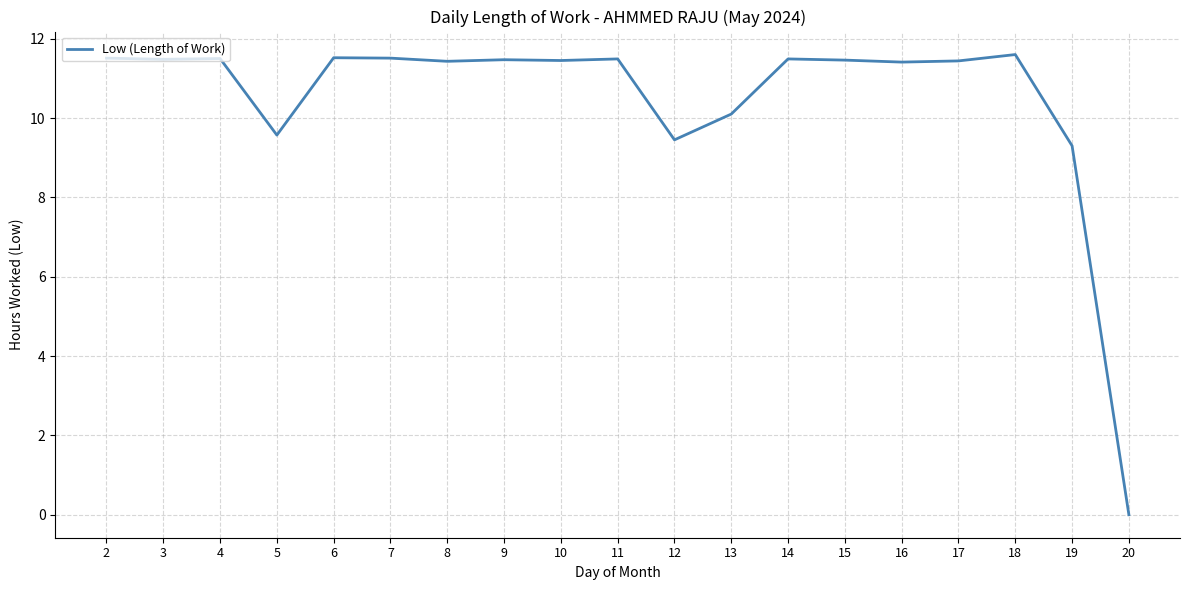

The value at 13 is 10.1. True or false?

True